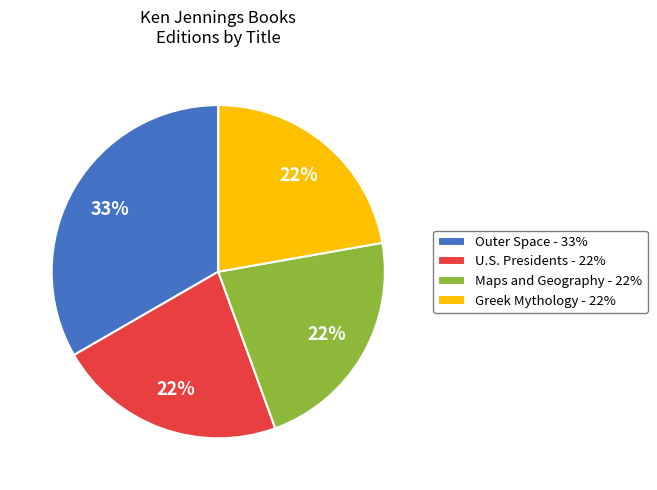

Which category has the biggest portion of the pie?

Outer Space